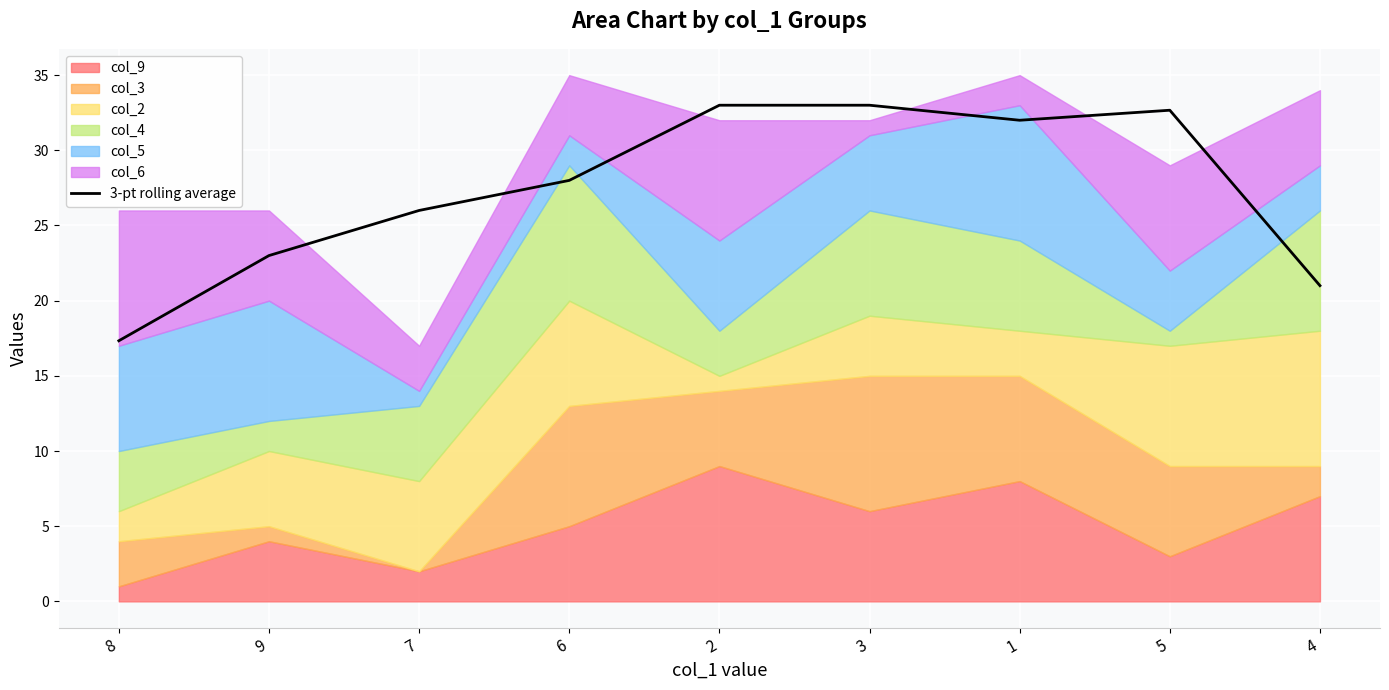

At which label is the value closest to 25?

7